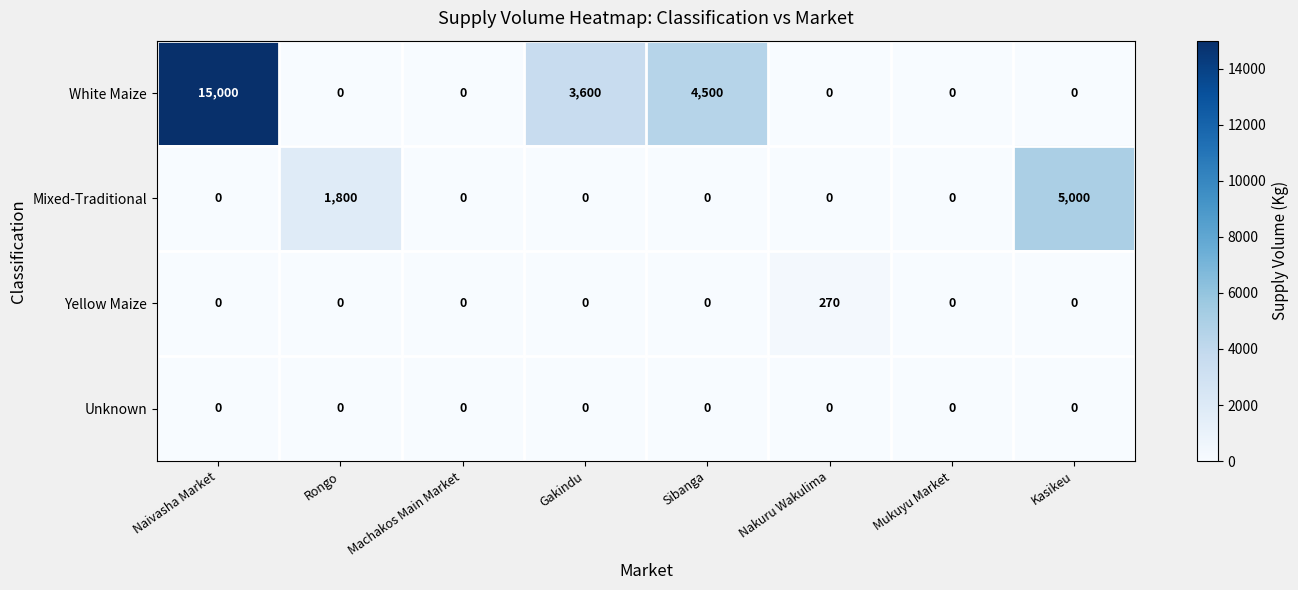

What is the difference between the second highest and minimum values in the Mixed-Traditional series?

1800